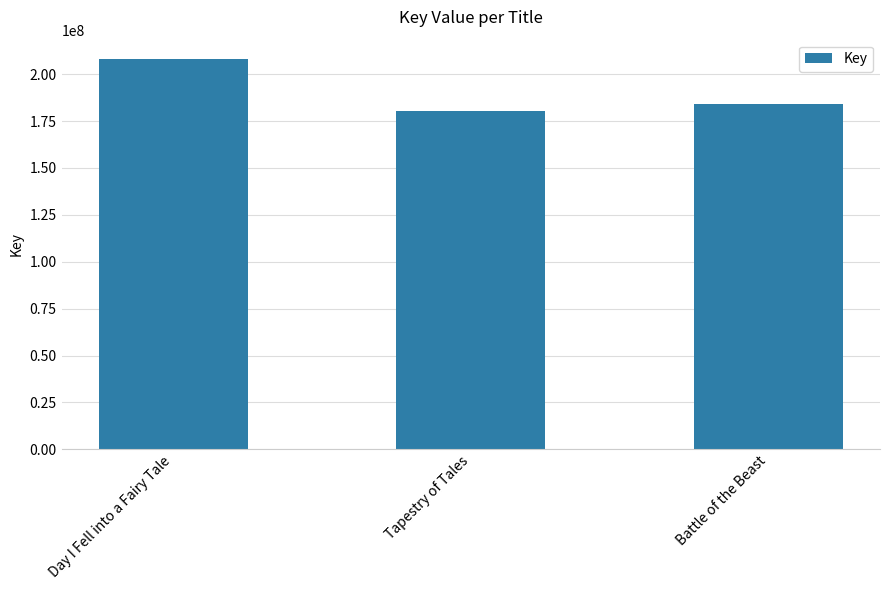

At which label is the value closest to 194265942?

Battle of the Beast